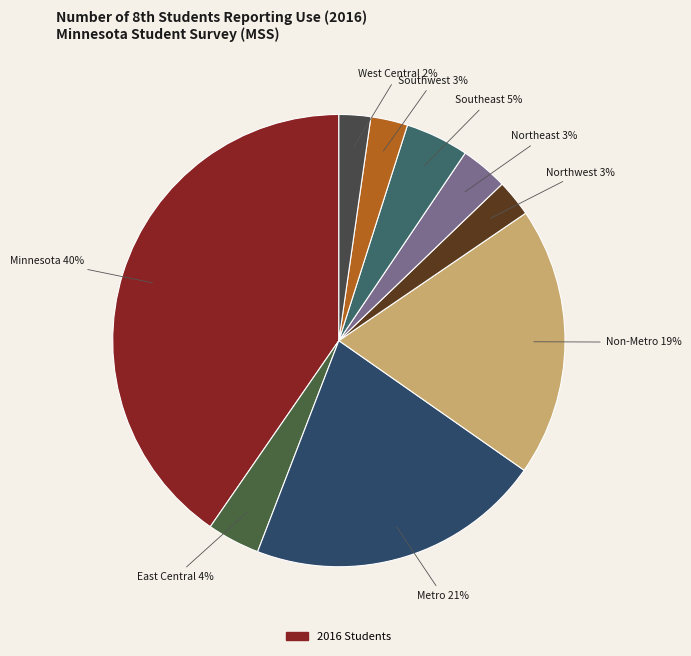

What is the largest slice in the pie chart?

Minnesota